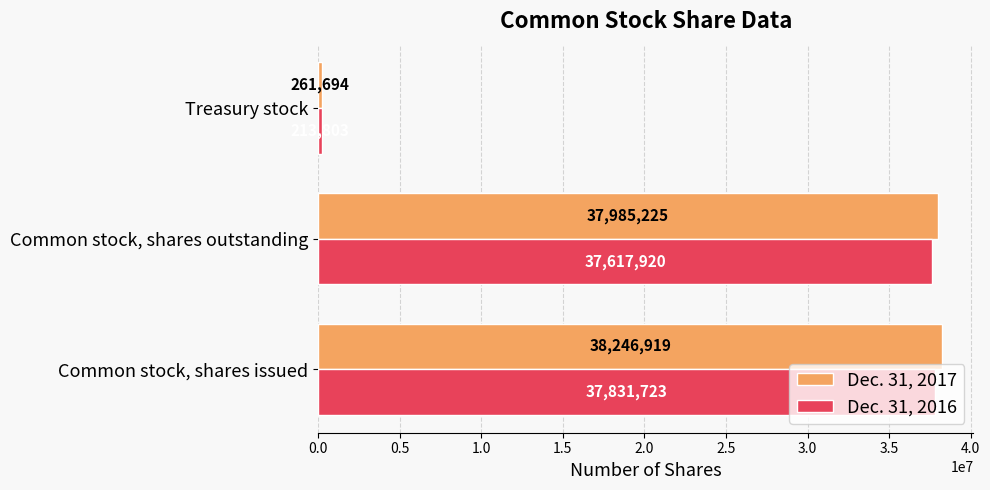

What is the average value of the Dec. 31, 2016 series?

25221149